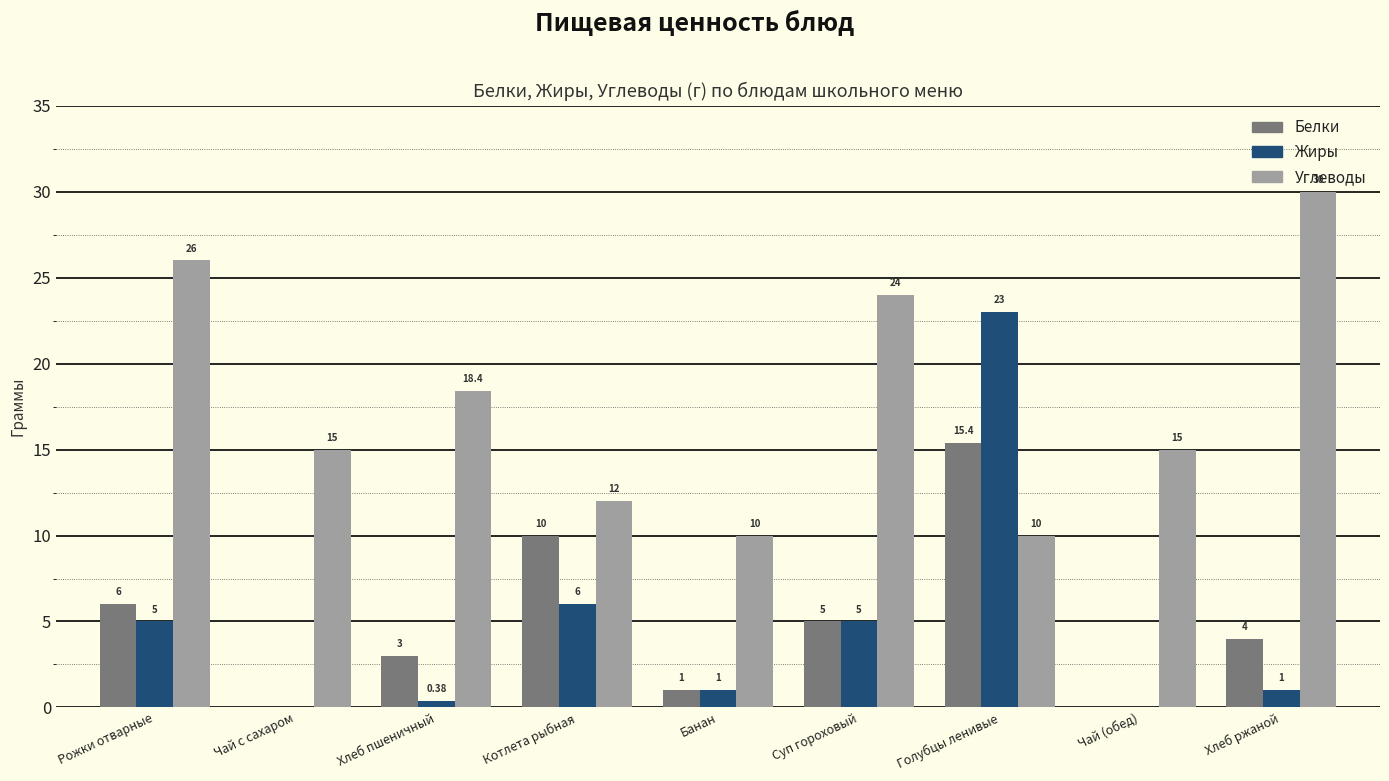

What is the maximum value shown in the chart?

30.0